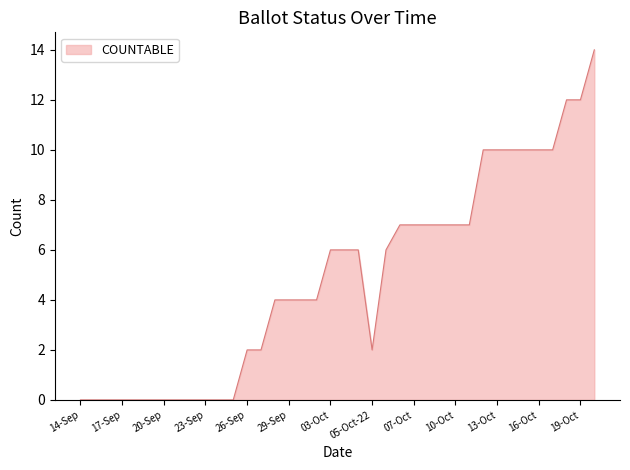

What is the maximum value shown in the chart?

14